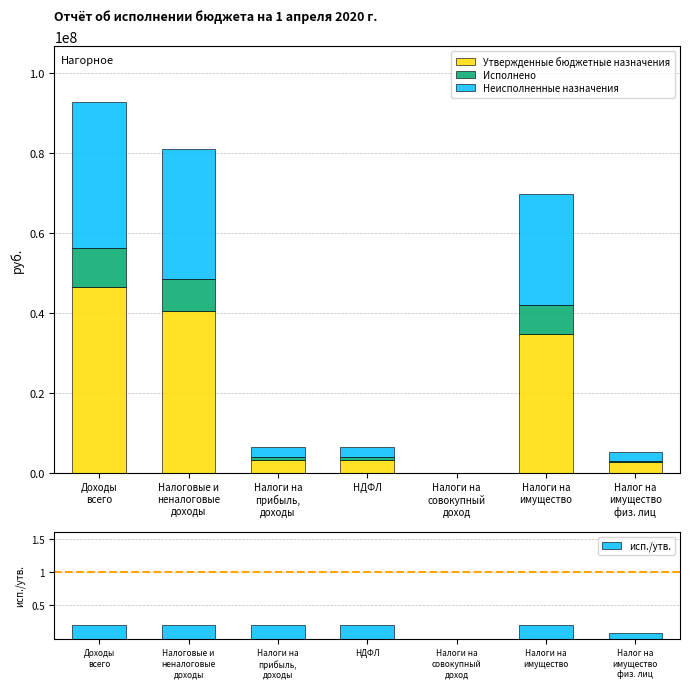

What is the difference between the maximum and second lowest values in the Неисполненные назначения series?

34087499.3